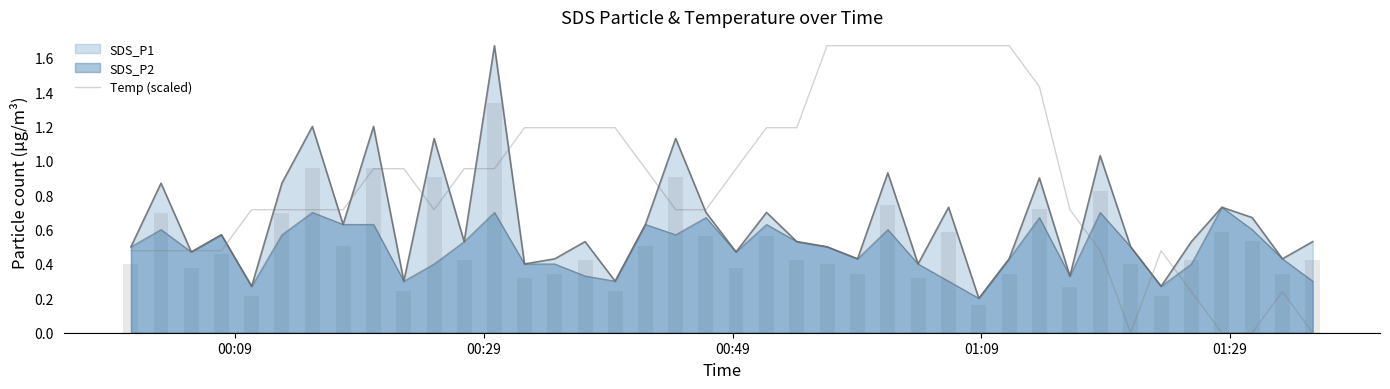

Read the value at 00:49.

0.5